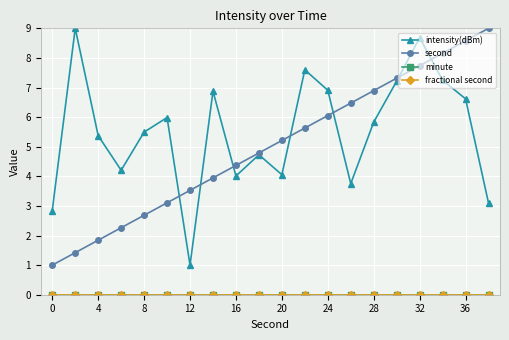

Is this an area chart (filled region under the line)?

No